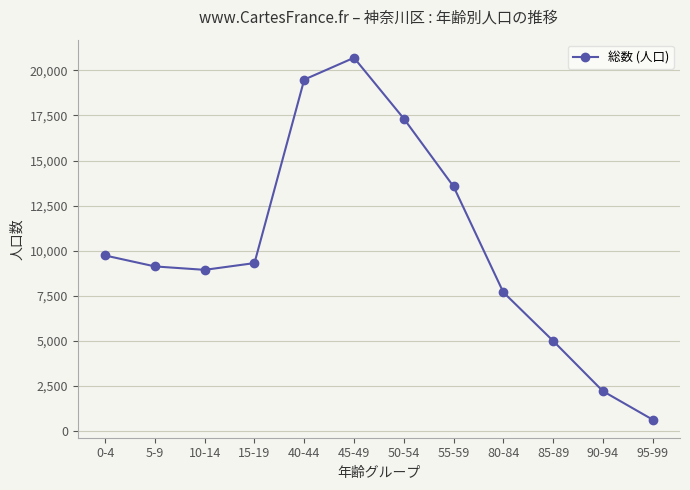

Rank the categories by value from lowest to highest.

95-99, 90-94, 85-89, 80-84, 10-14, 5-9, 15-19, 0-4, 55-59, 50-54, 40-44, 45-49